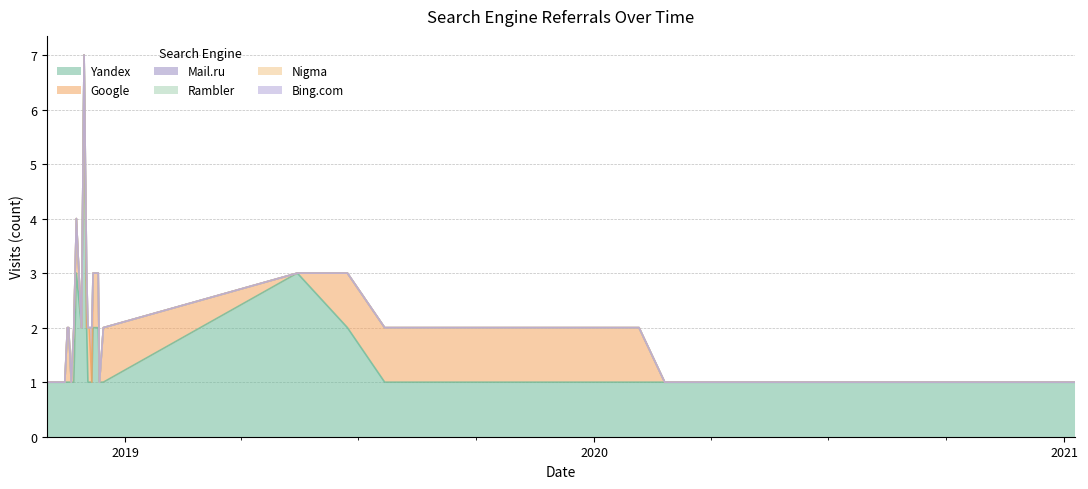

True or false: Bing.com has a value of 0 at 2020-01-15.

True